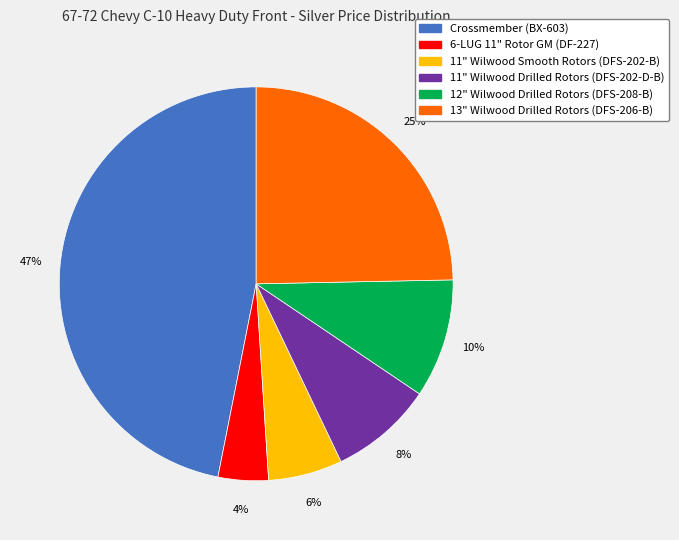

Combined, do 6-LUG 11" Rotor GM (DF-227) and 11" Wilwood Drilled Rotors (DFS-202-D-B) account for over 50%?

No